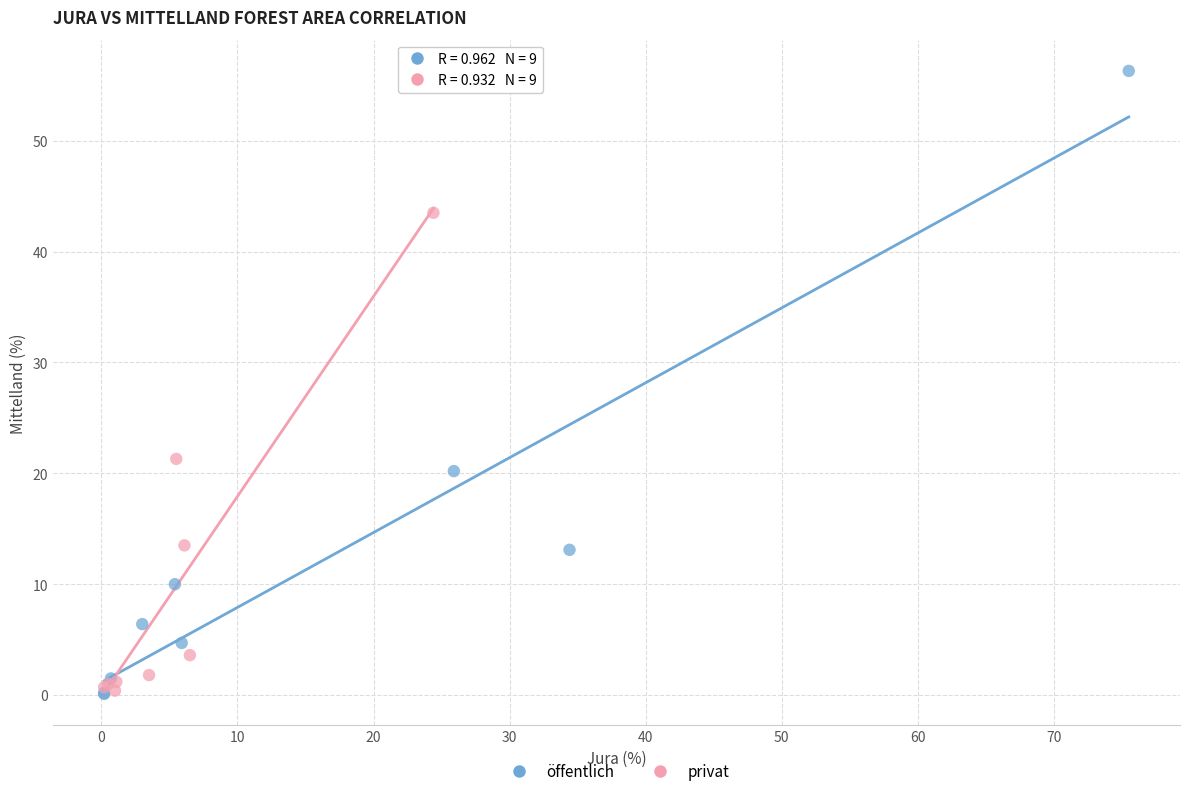

Which series contains the highest Y value?

öffentlich